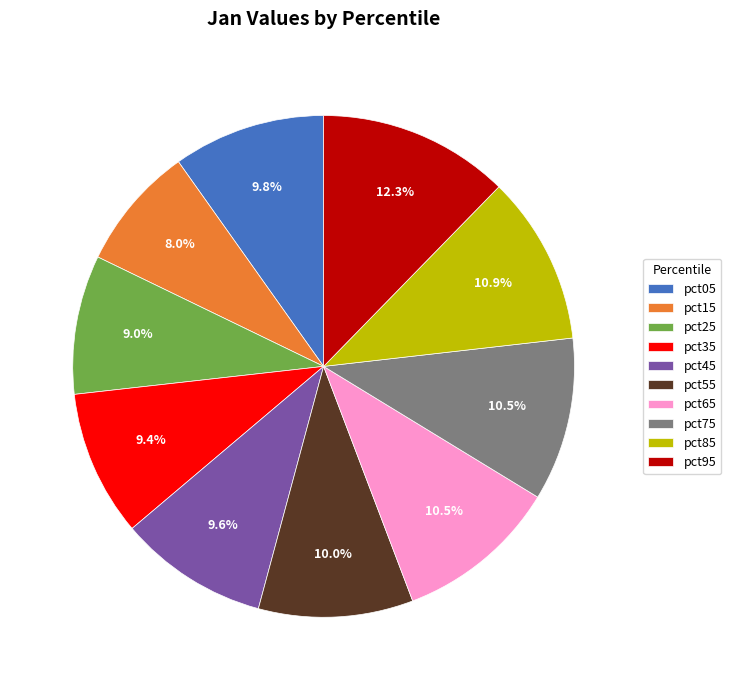

Which has a higher value, pct15 or pct85?

pct85